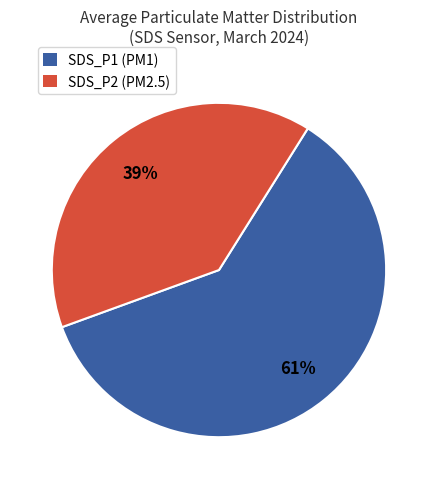

Between SDS_P1 and SDS_P2, which is larger?

SDS_P1